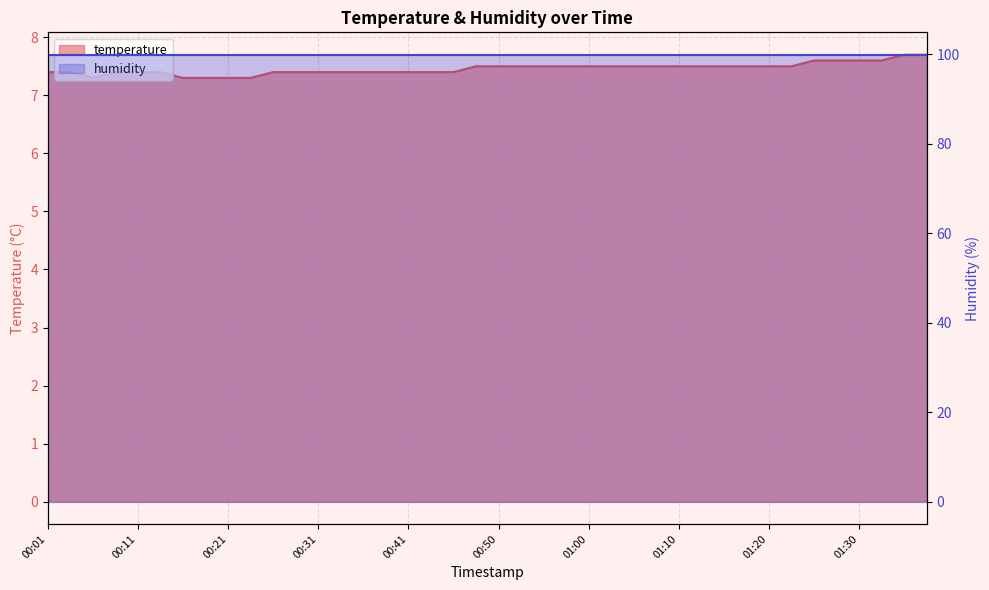

At which category does the data reach its first local valley?

00:06